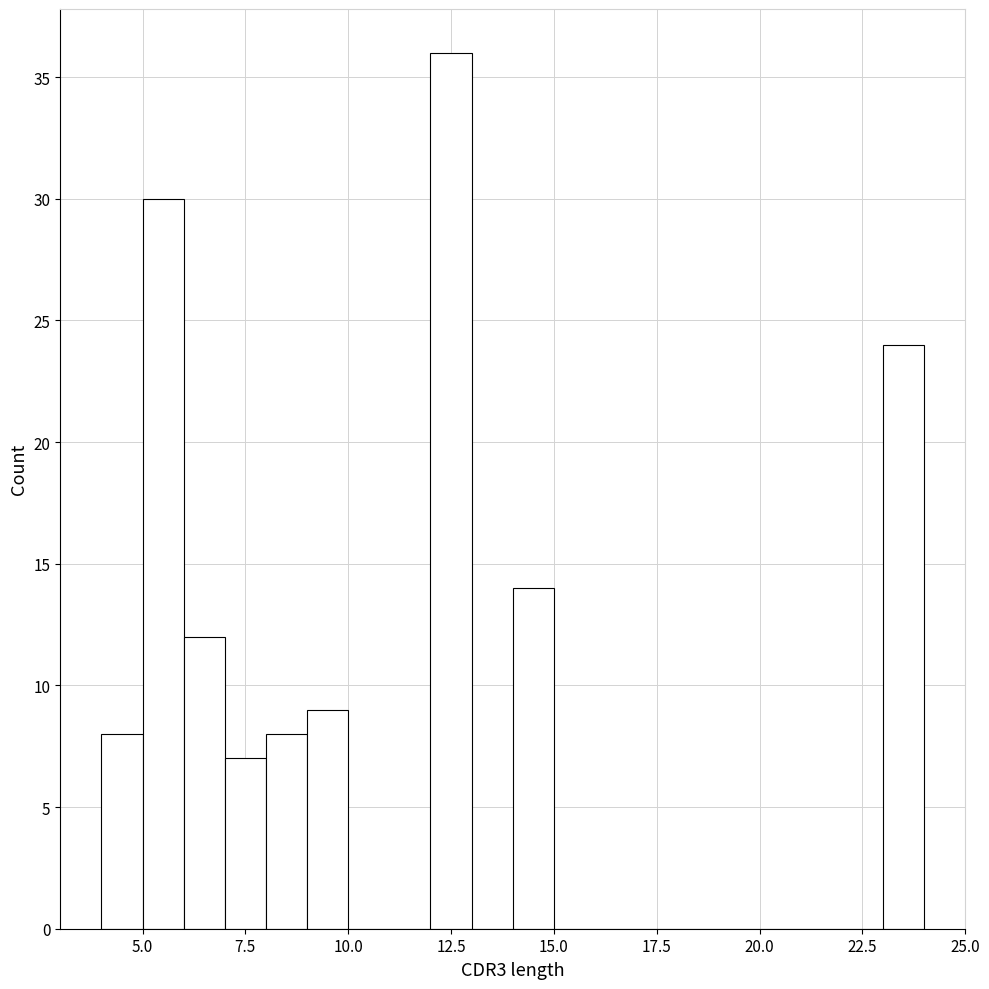

Read against the x-axis, roughly where is the centre of the tallest bar?

12.5